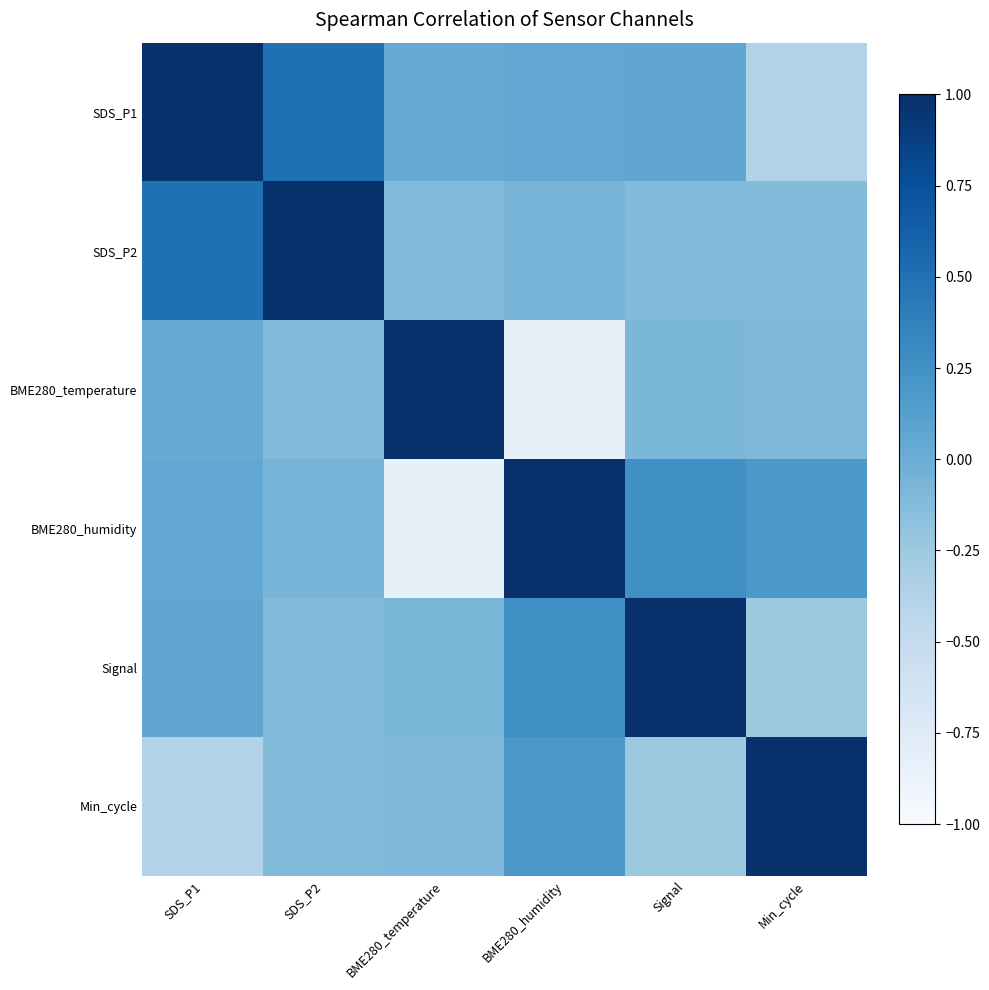

What is the total value across all series at BME280_temperature?

-0.1